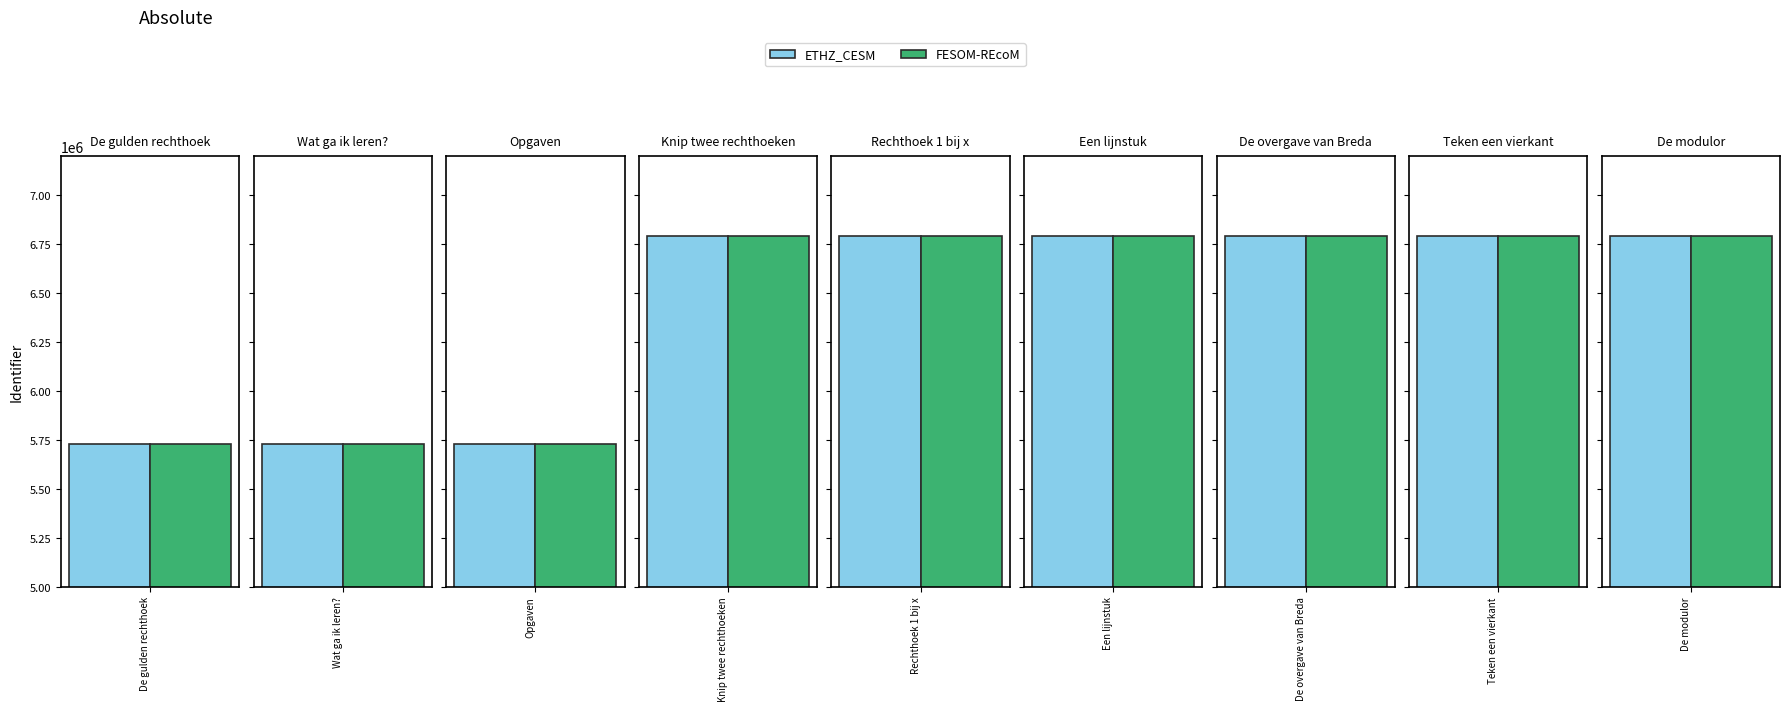

What position from the left is De modulor?

9